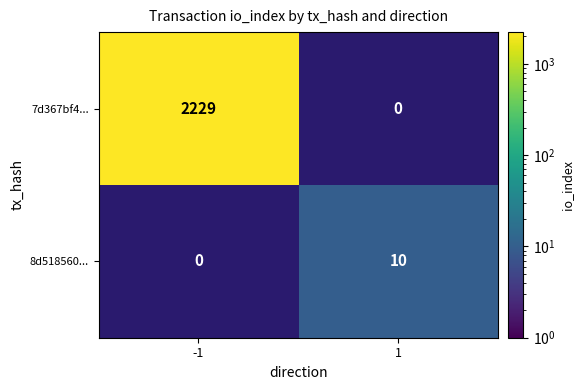

What is the maximum value shown in the chart?

2229.0